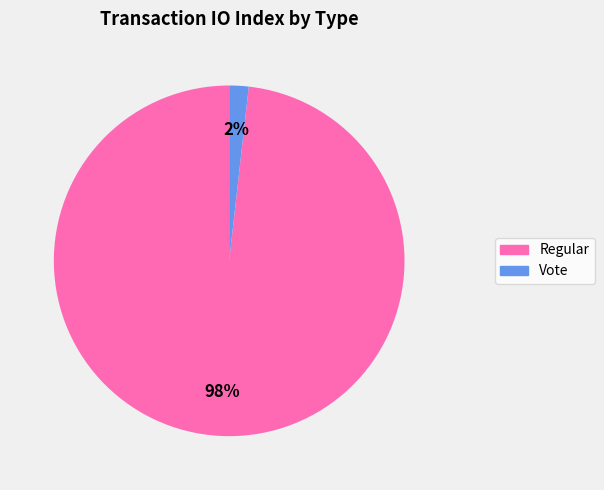

Do Regular and Vote together represent more than half of the pie?

Yes